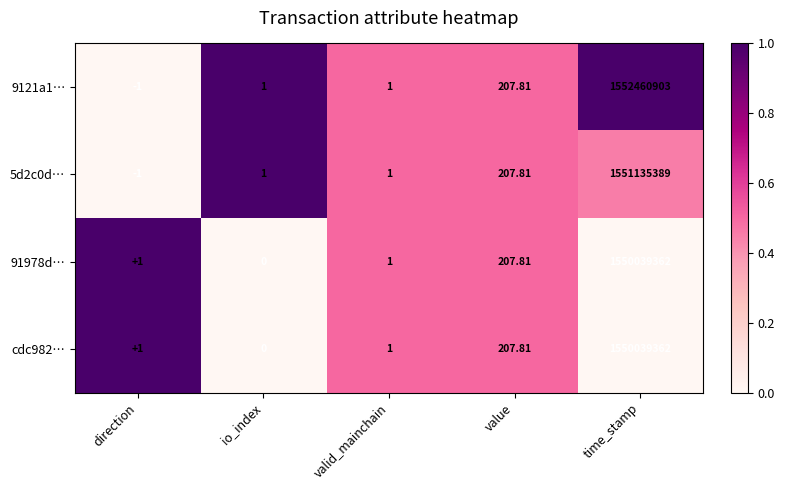

Between direction and time_stamp, which series saw the biggest shift?

9121a1…